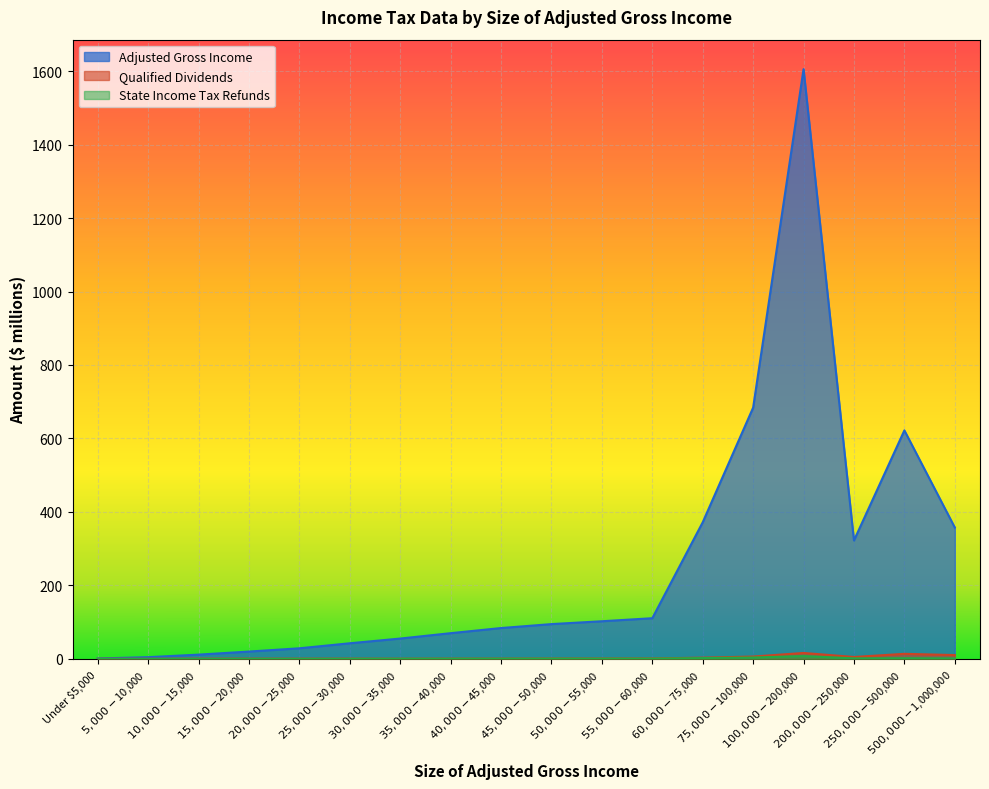

What is the total value across all series at $100,000-$200,000?

1628.8